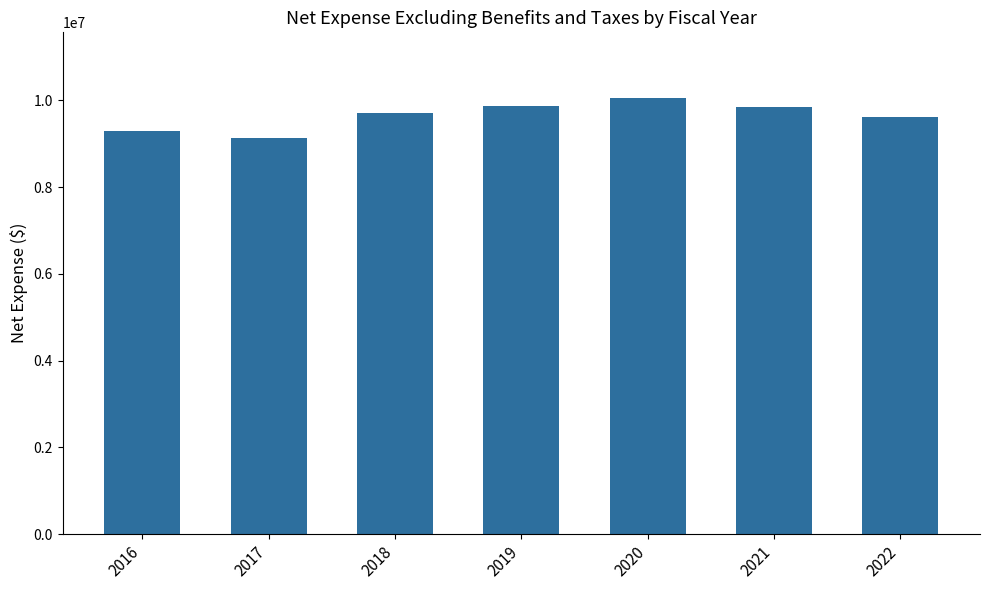

How many data points are less than 9720156?

3